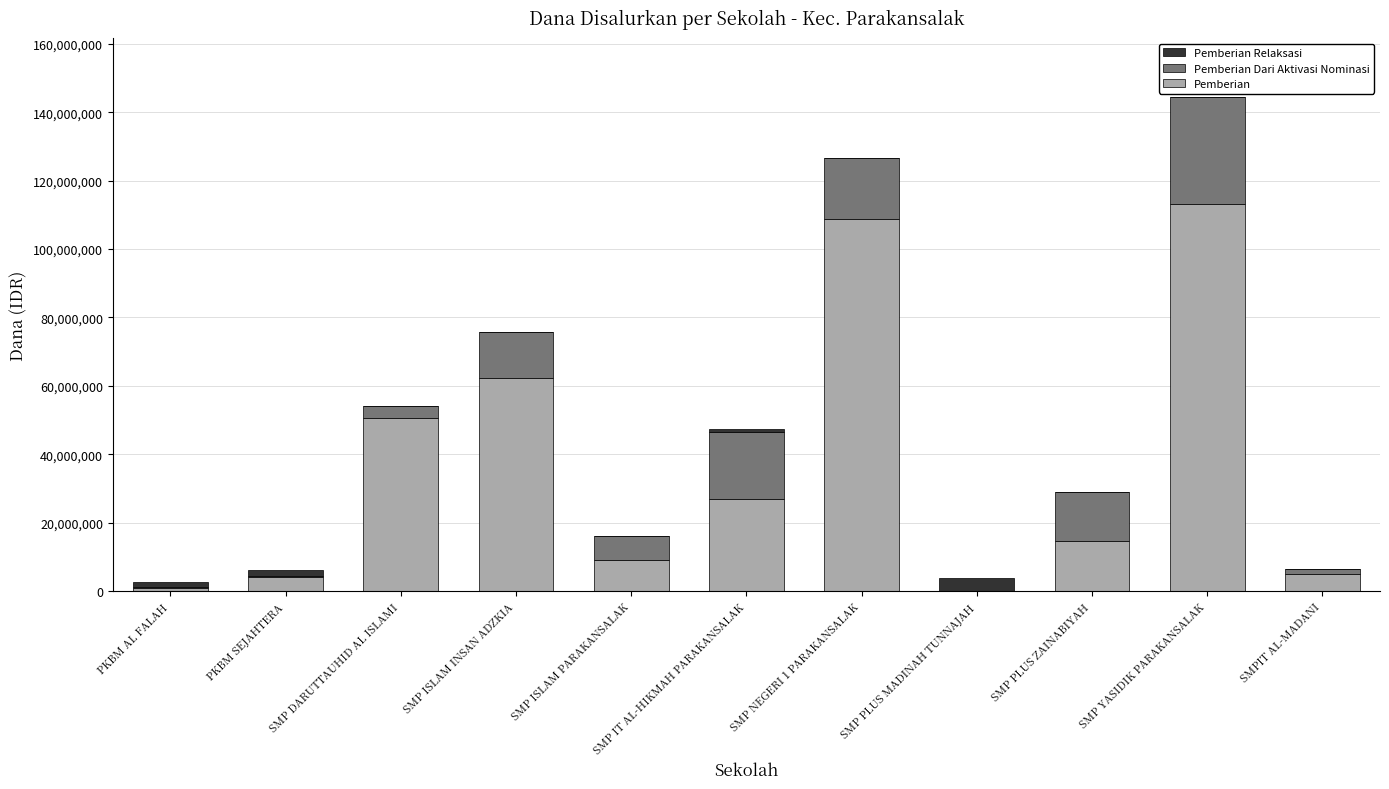

At which category is the sum across all series the highest?

SMP YASIDIK PARAKANSALAK